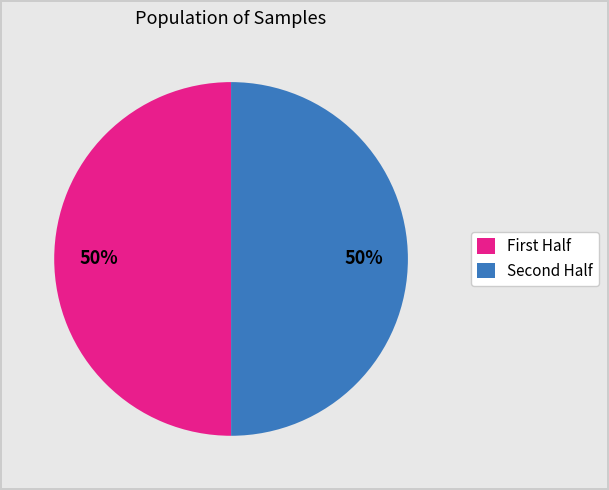

Count the number of slices in the pie.

2